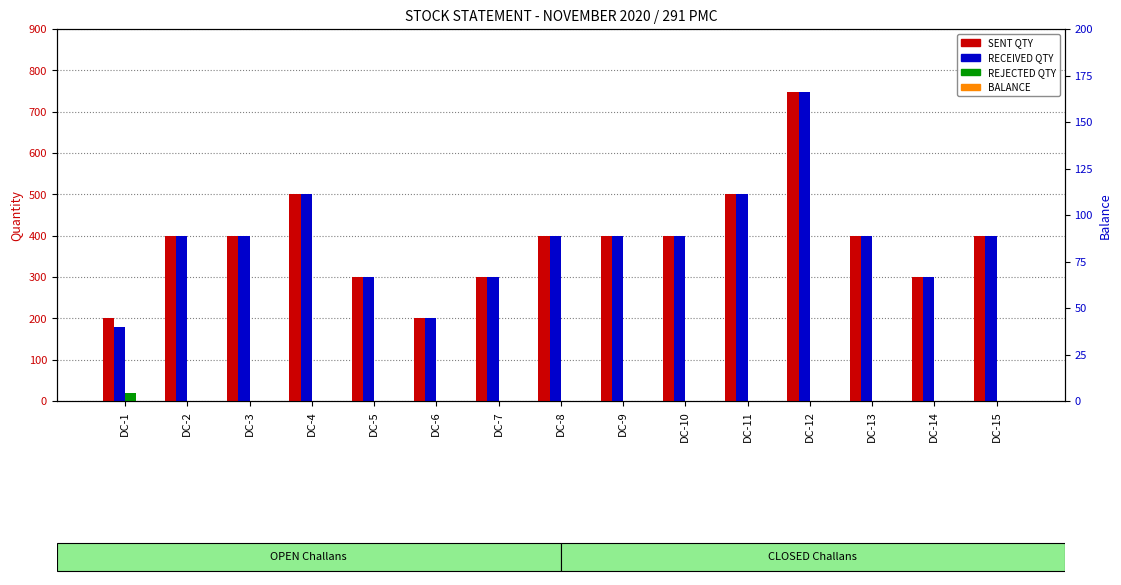

The value of REJECTED QTY at DC-12 is -7. True or false?

False